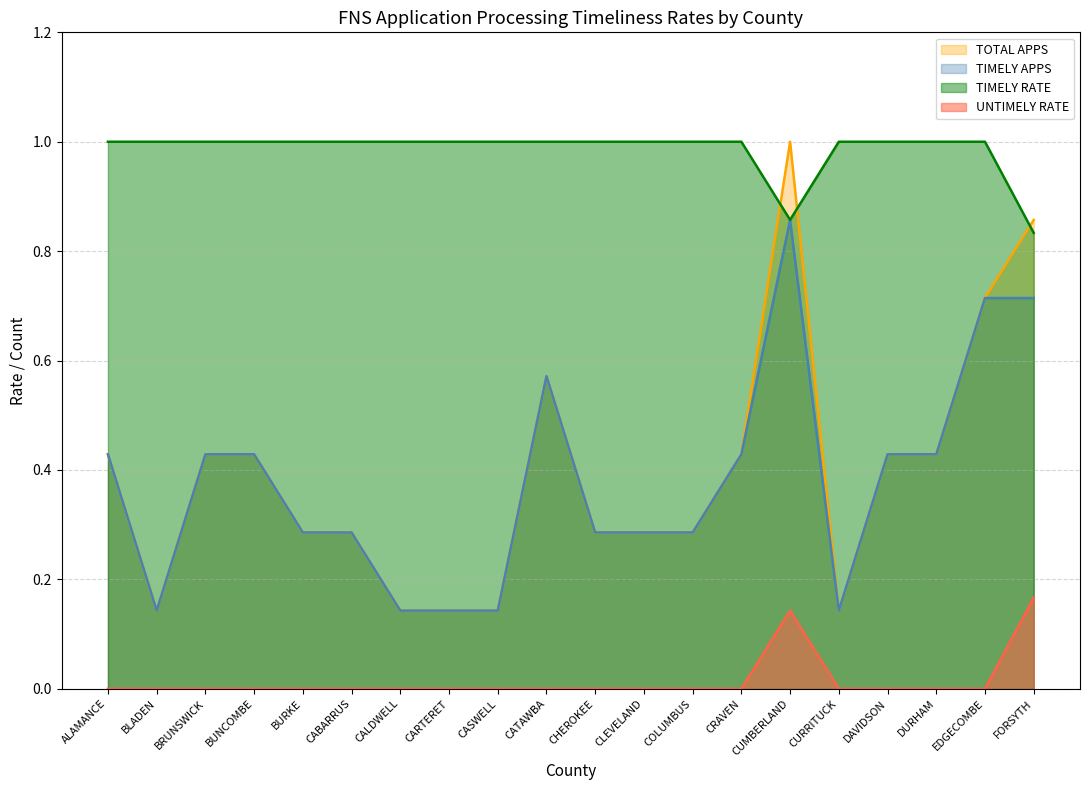

How many lines are shown in the chart?

4